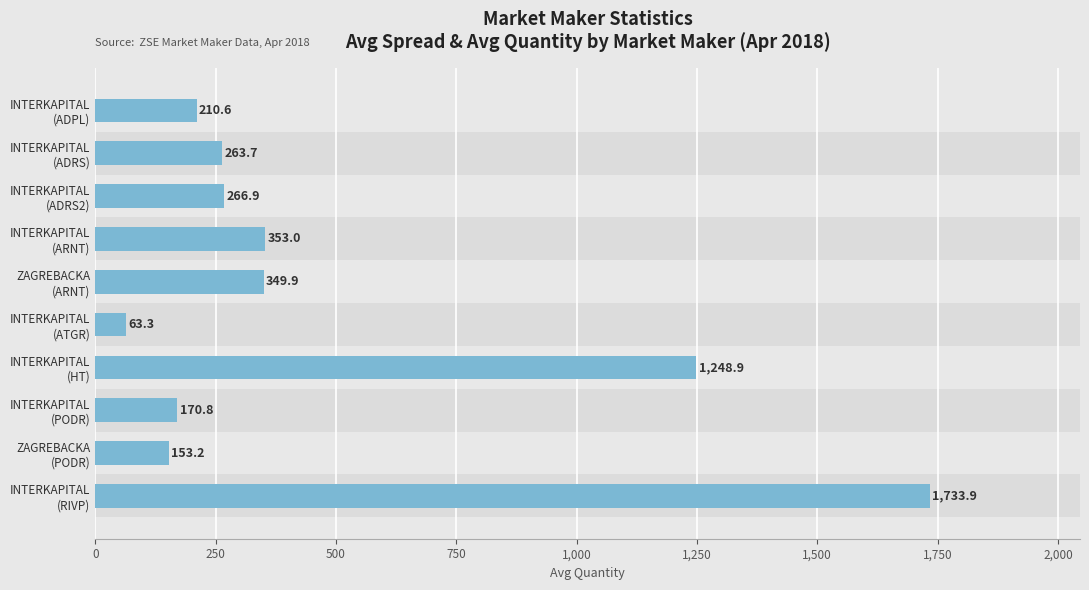

What is the minimum value shown in the chart?

63.3